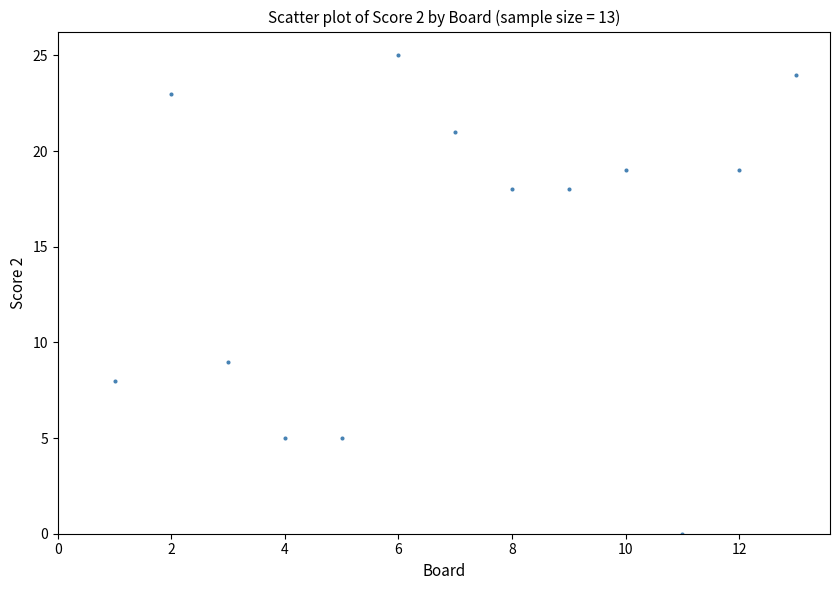

What Y value in the scatter plot is closest to 12?

9